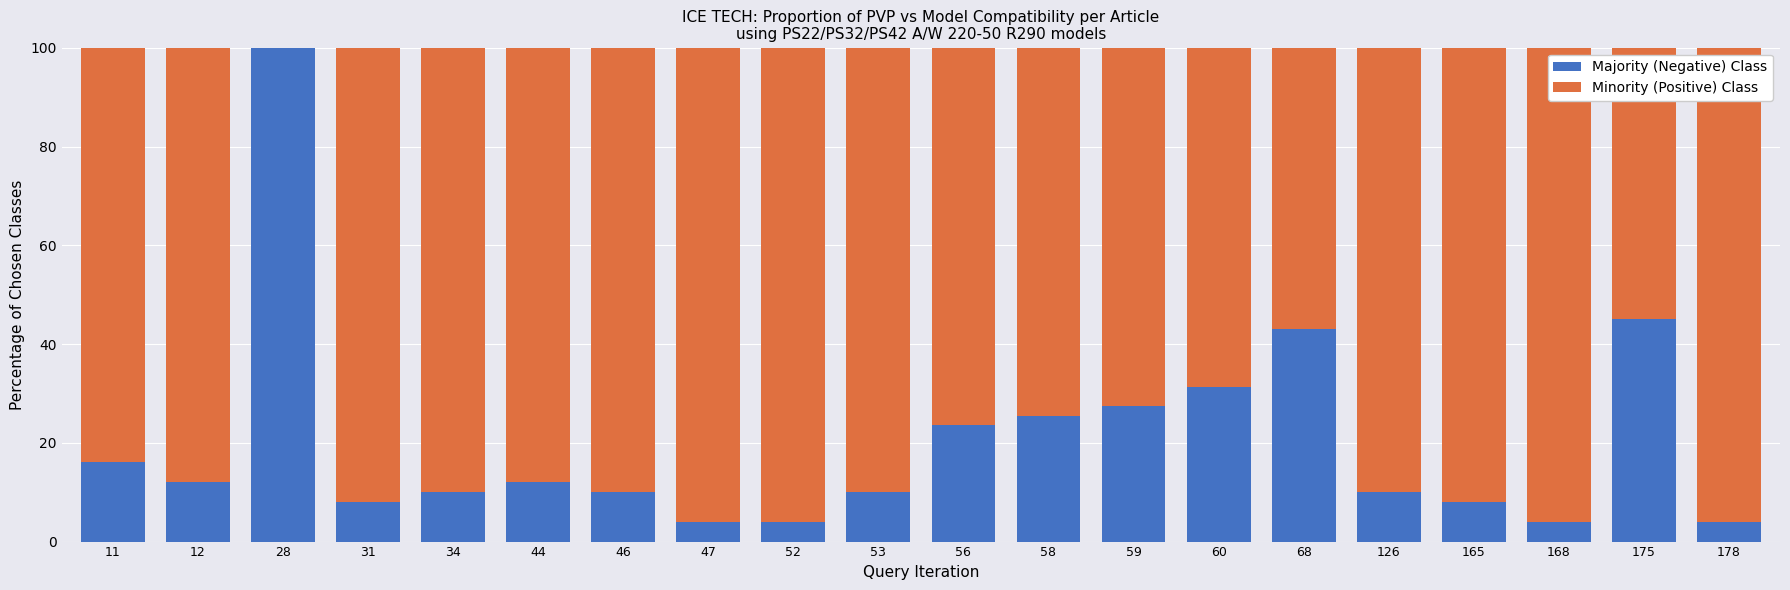

What is the total value across all series at 12?

100.0